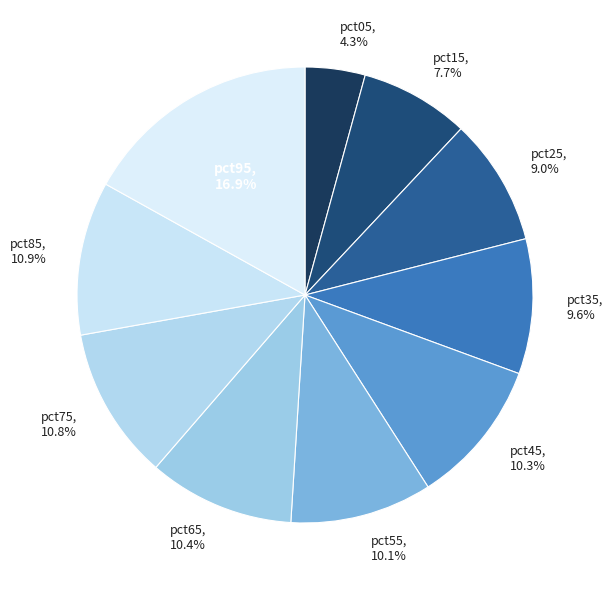

To the nearest percent, what percentage of the pie is pct75?

11%